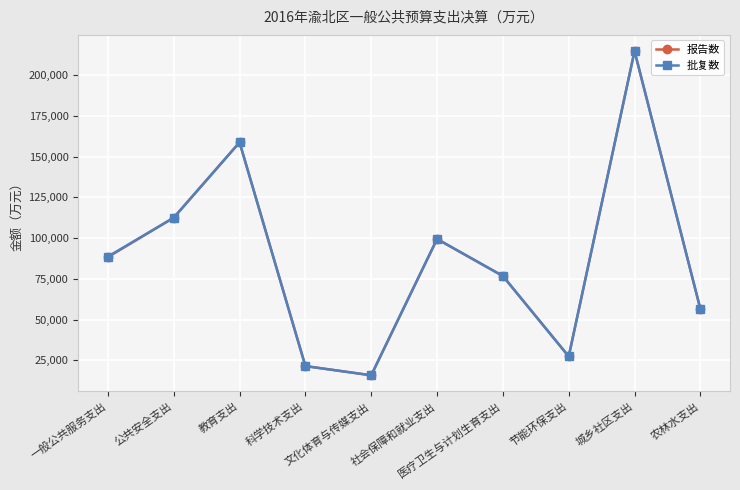

Where is the first local minimum for 批复数?

文化体育与传媒支出